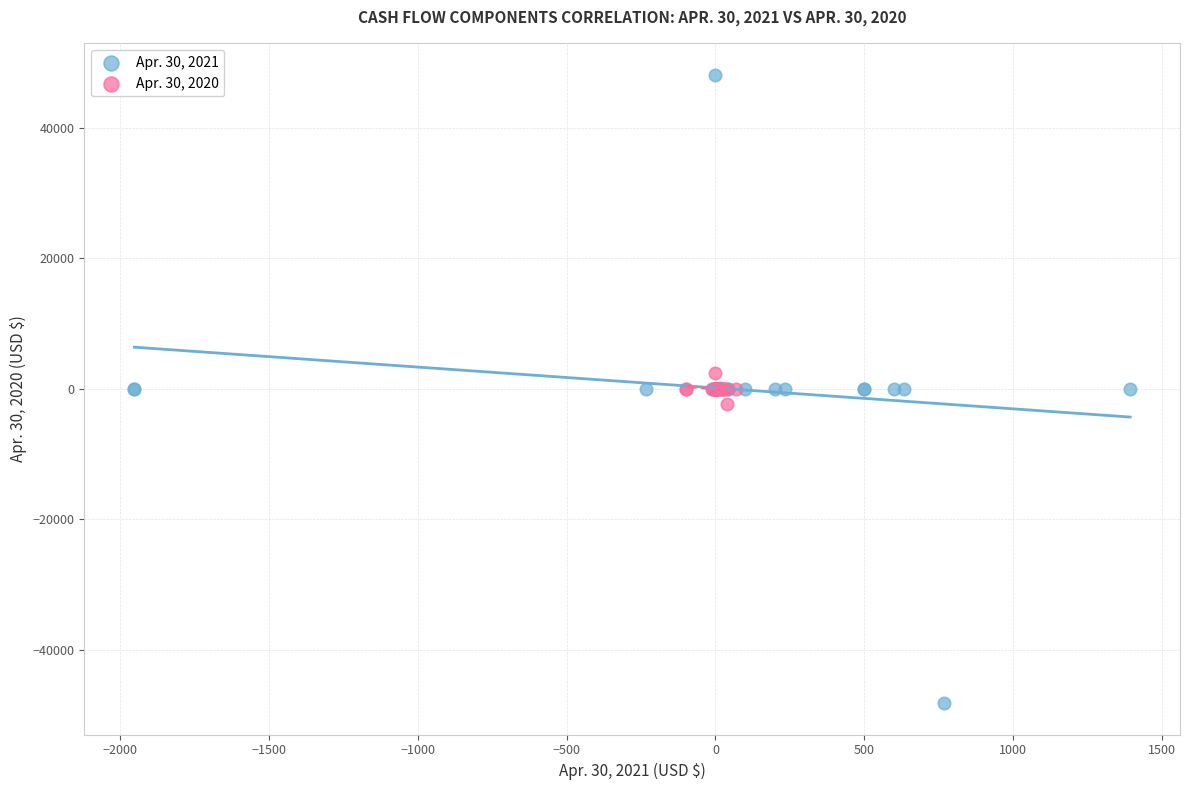

Which series contains the highest Y value?

Apr. 30, 2021